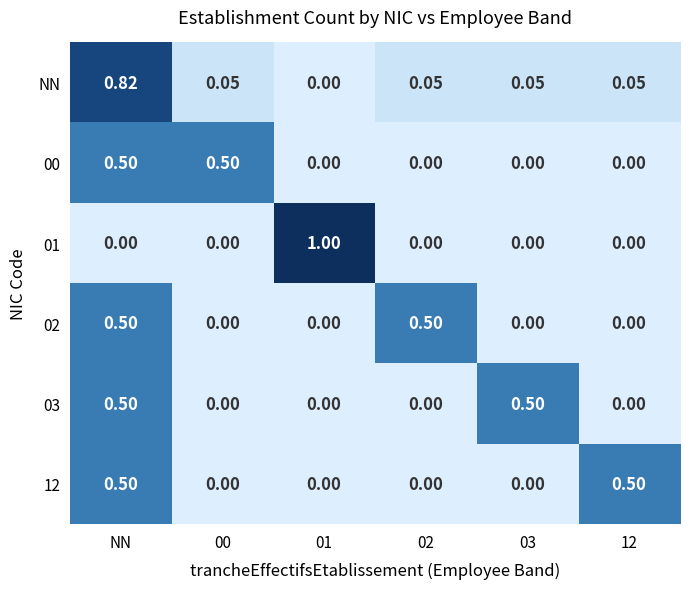

Which series has the largest total across all categories?

NN